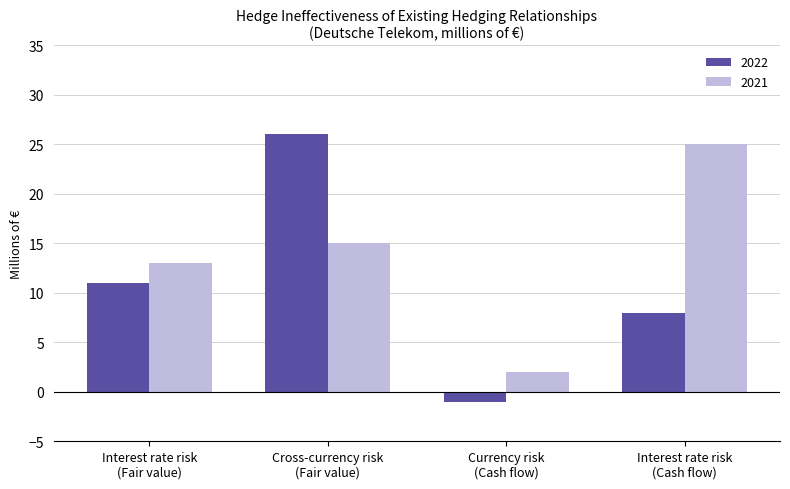

Which category has the lowest value in the 2021 series?

Currency risk
(Cash flow)